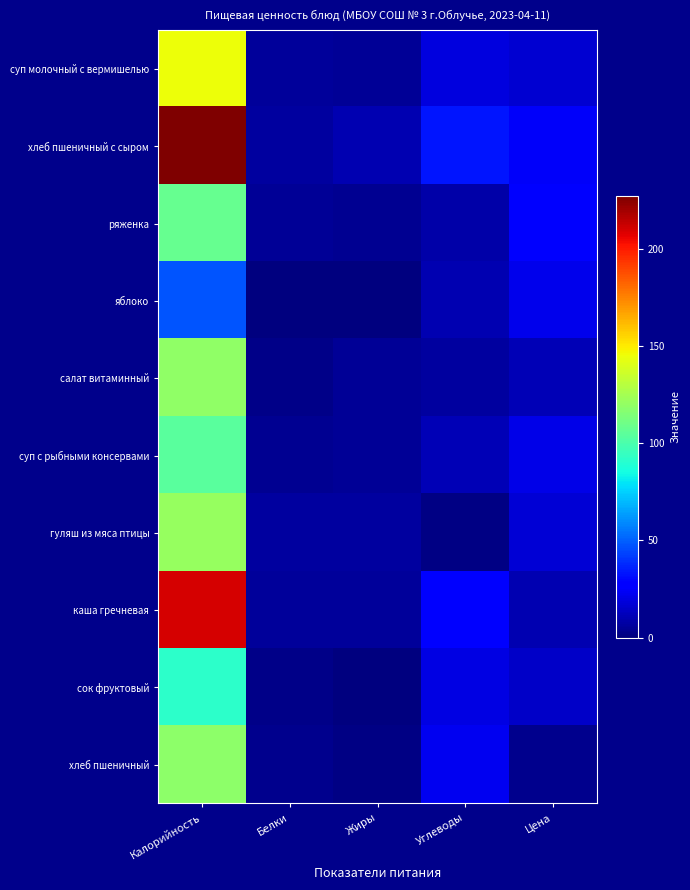

Reading left to right, list all the values displayed in this chart.

суп молочный с вермишелью: Калорийность=145.0	Белки=6.0	Жиры=5.0	Углеводы=19.0	Цена=16.3
хлеб пшеничный с сыром: Калорийность=227.0	Белки=7.0	Жиры=10.0	Углеводы=33.0	Цена=24.5
ряженка: Калорийность=108.0	Белки=5.0	Жиры=4.0	Углеводы=8.0	Цена=28.6
яблоко: Калорийность=47.0	Белки=0.0	Жиры=0.0	Углеводы=10.0	Цена=21.8
салат витаминный: Калорийность=119.0	Белки=2.0	Жиры=5.0	Углеводы=7.0	Цена=11.3
суп с рыбными консервами: Калорийность=104.0	Белки=4.0	Жиры=5.0	Углеводы=11.0	Цена=20.6
гуляш из мяса птицы: Калорийность=121.0	Белки=7.0	Жиры=7.0	Углеводы=1.0	Цена=17.2
каша гречневая: Калорийность=210.0	Белки=6.0	Жиры=6.0	Углеводы=29.0	Цена=10.3
сок фруктовый: Калорийность=92.0	Белки=2.0	Жиры=0.0	Углеводы=20.0	Цена=14.3
хлеб пшеничный: Калорийность=118.0	Белки=3.0	Жиры=1.0	Углеводы=23.0	Цена=3.0